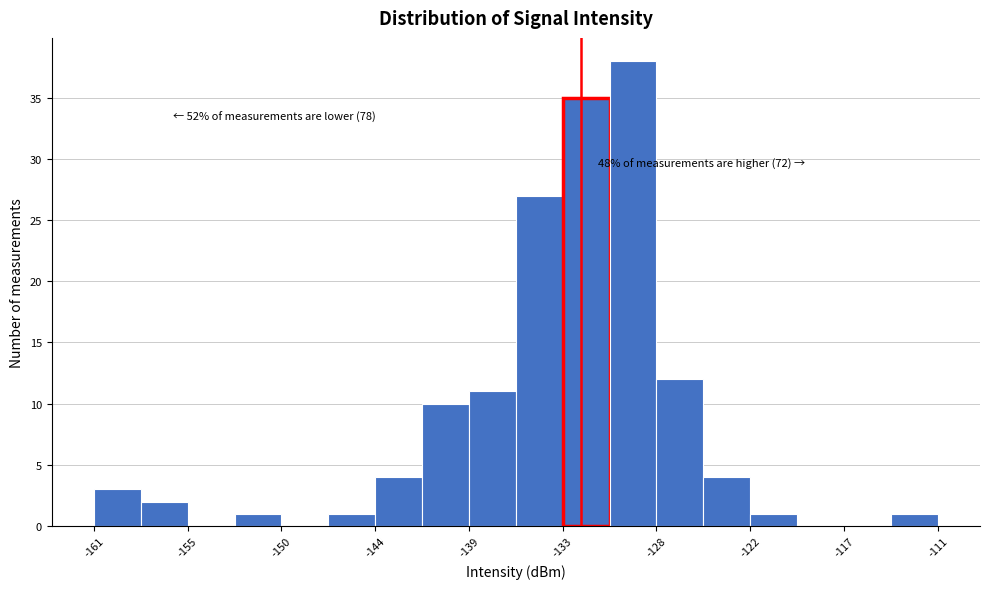

Around what value on the x-axis is the tallest bar? Give the approximate position of its centre, as read against the axis.

-129